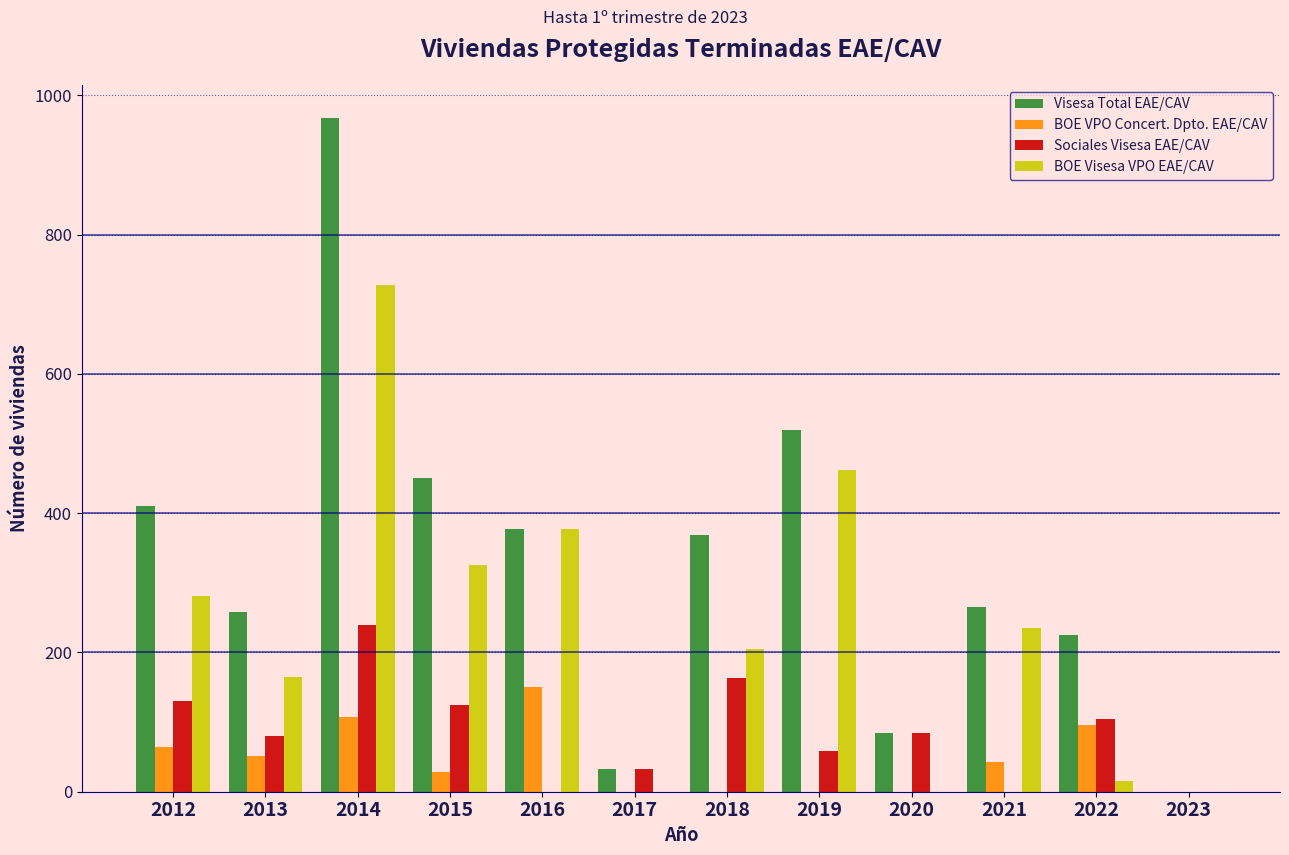

What is the sum of the BOE Visesa VPO EAE/CAV values at 2014 and 2012?

1009